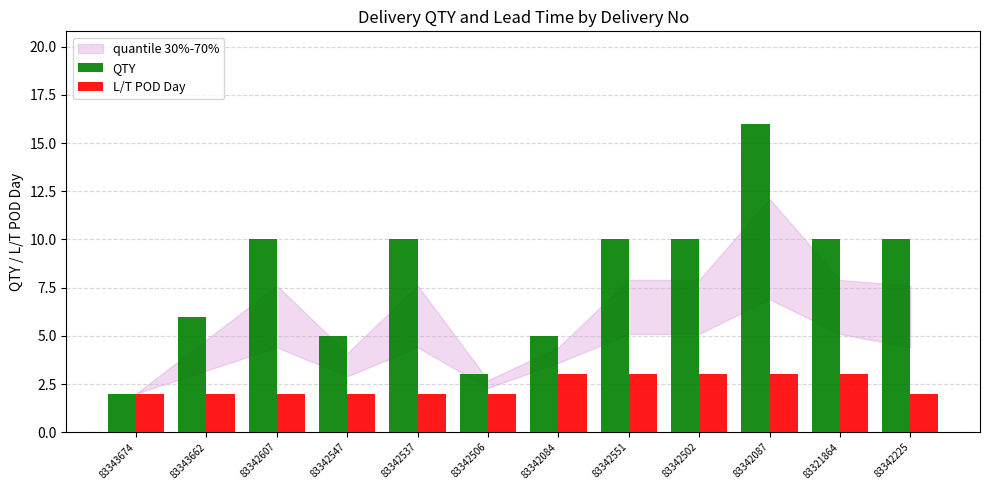

How many values in the QTY series are below 10?

5